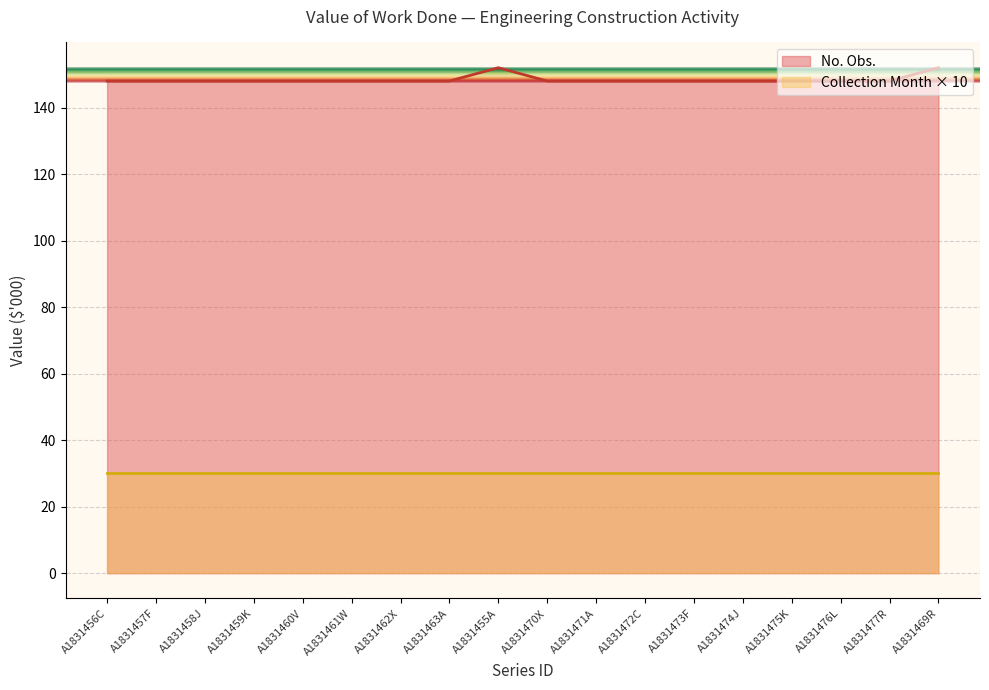

What is the difference between the maximum and minimum values?

4